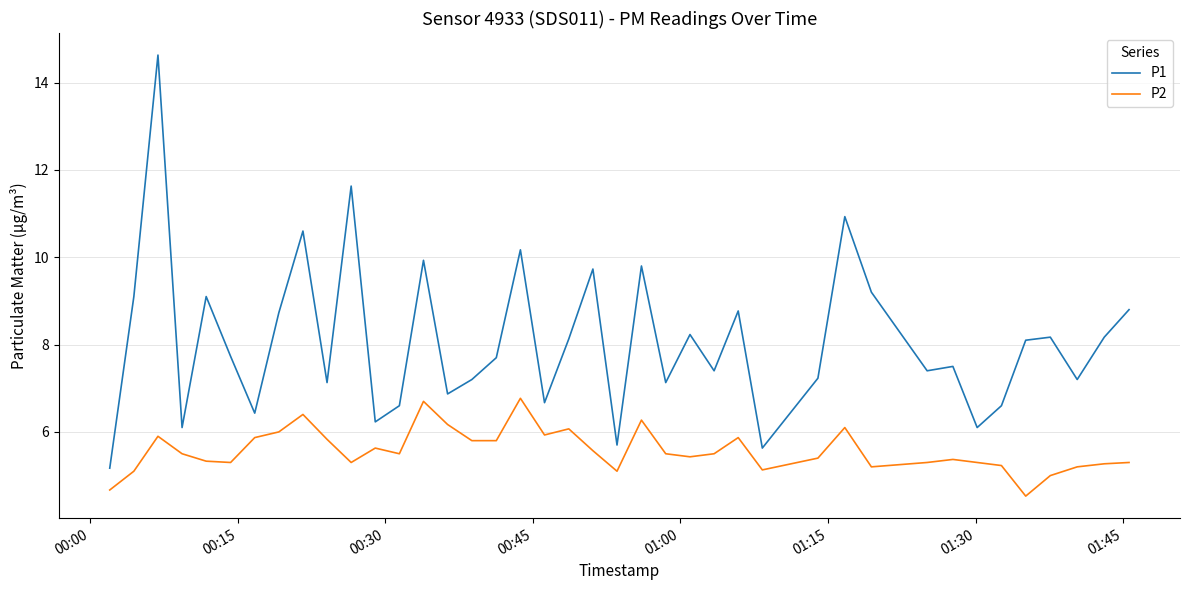

True or false: P2 and P1 cross at least once.

False